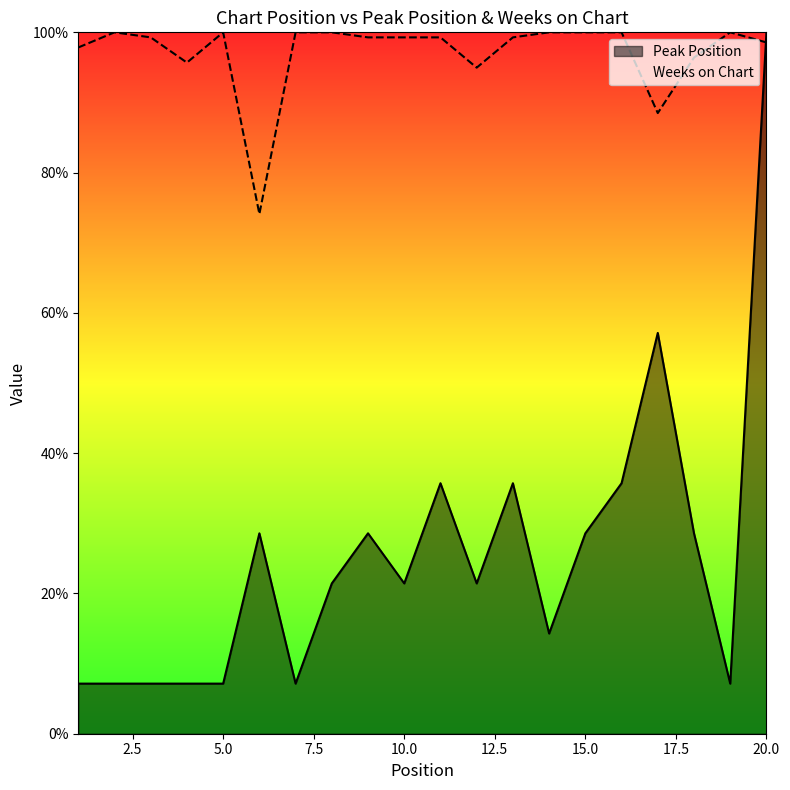

What is the value of the Peak Position point at the 13th from the left?

35.7